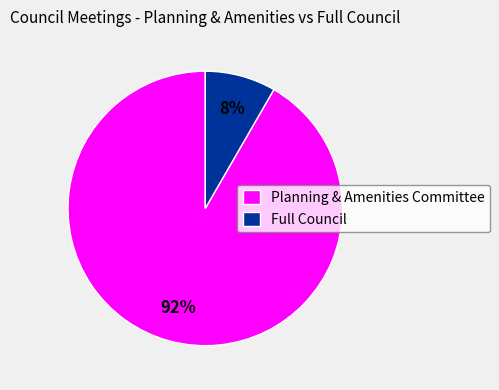

Which slice represents more than half of the pie?

Planning & Amenities Committee